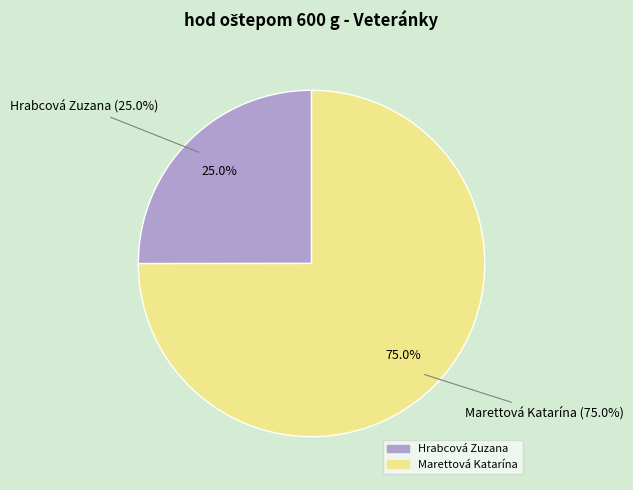

How many slices are in this pie chart?

2